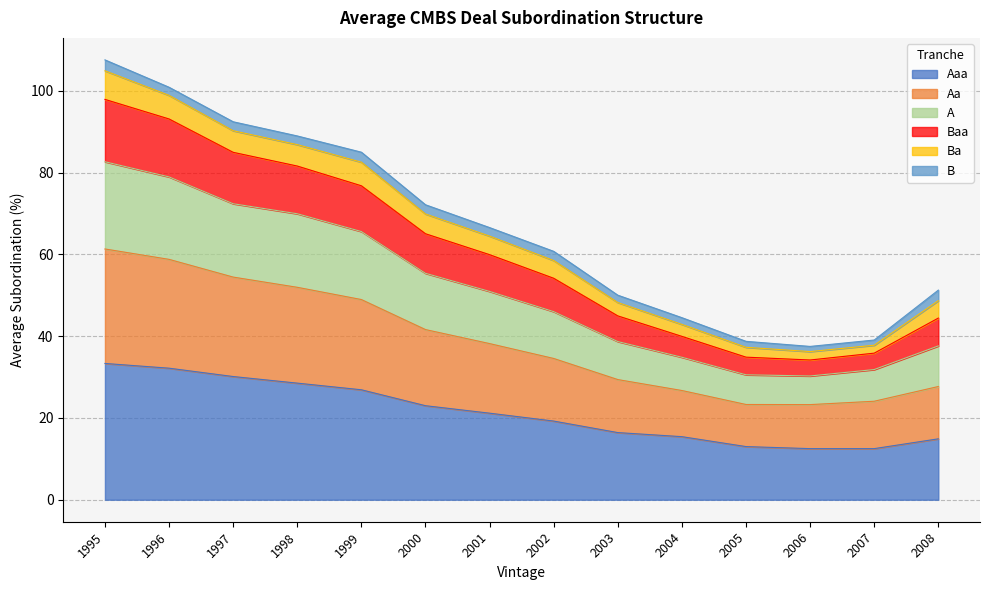

Is it true that Aaa equals 23.0 at 2000?

True